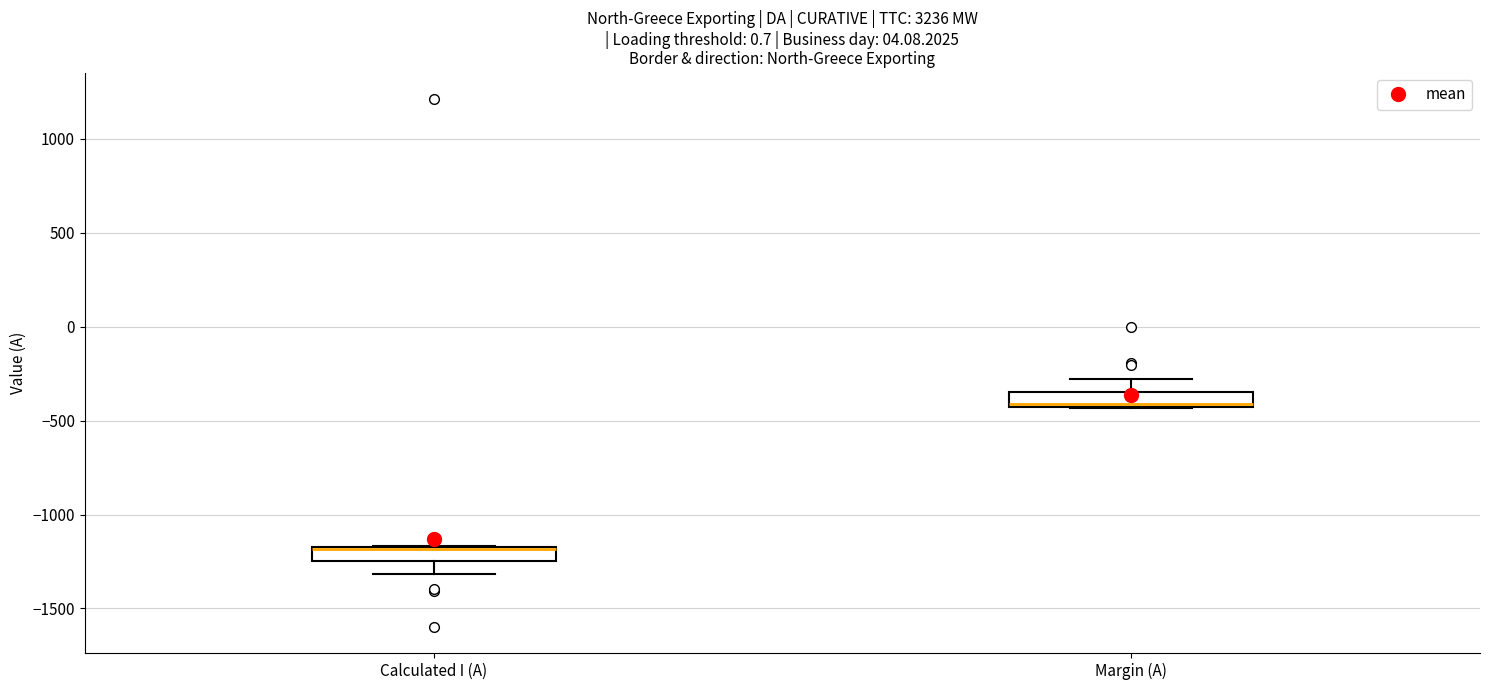

Reading left to right, transcribe this box plot: for each box, give where its median line is, the range the box spans, and where its two whiskers end, as read against the y-axis. The values are not printed on the chart, so give them approximately, as read against the axis.

Calculated I (A): median -1200 (drawn on the box's upper edge), box -1250 to -1150, whiskers -1300 to -1150
Margin (A): median -400, box -450 to -350, whiskers -450 to -300